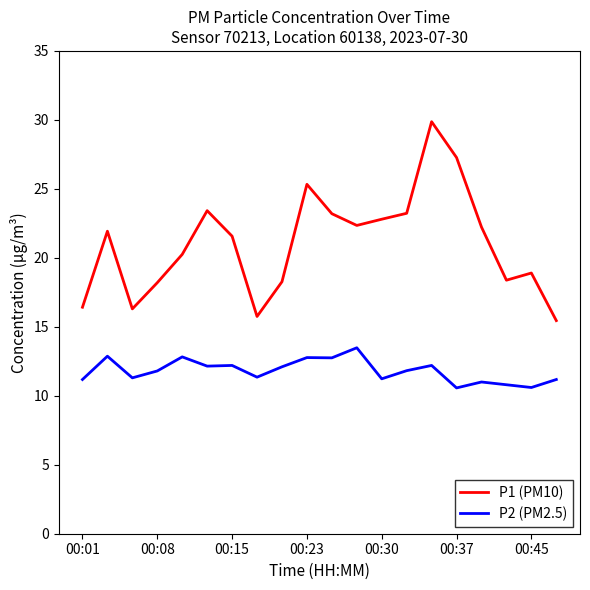

What is the difference between the maximum and minimum values in the P1 (PM10) series?

14.4